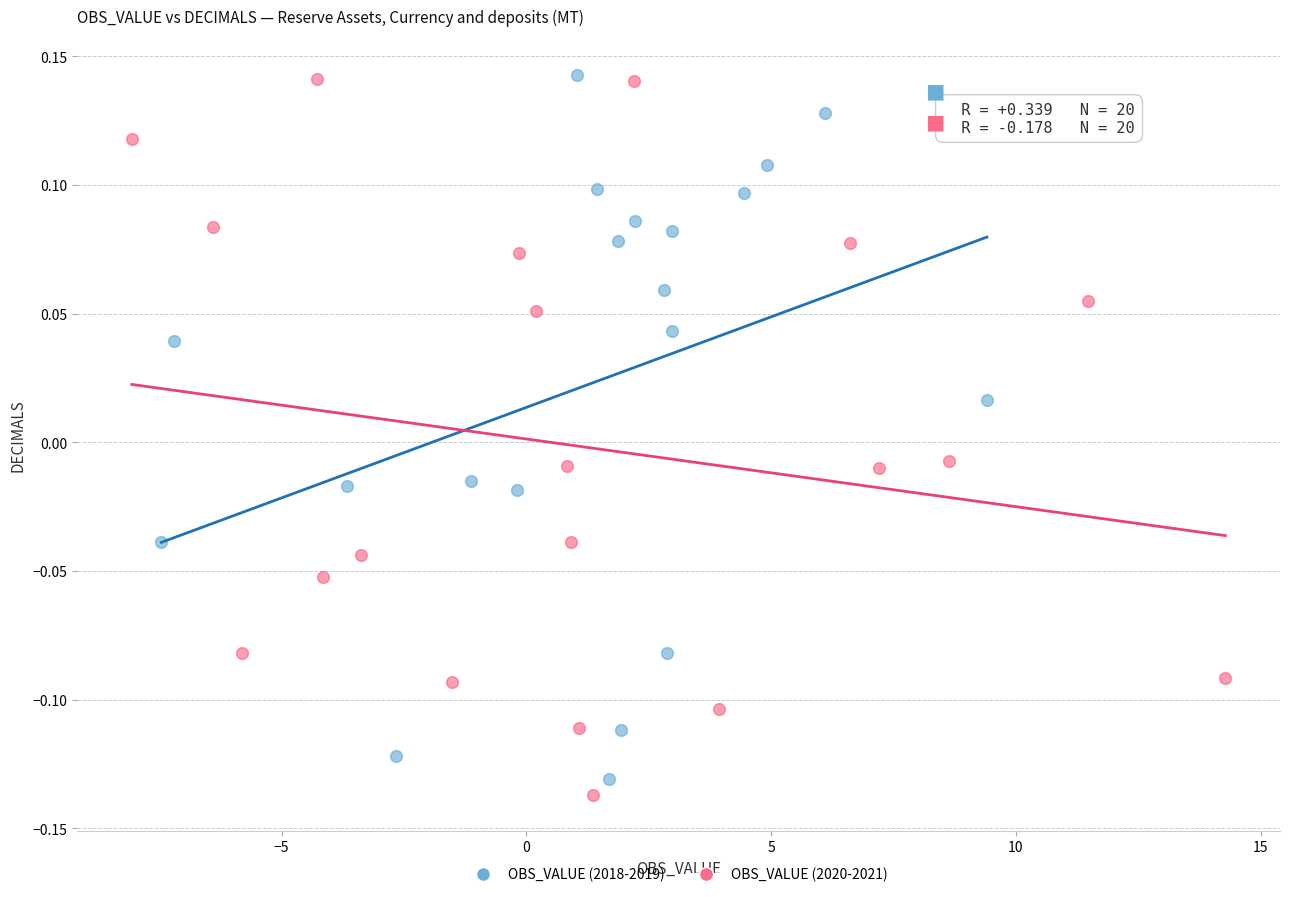

Which series contains the lowest Y value?

OBS_VALUE (2020-2021)